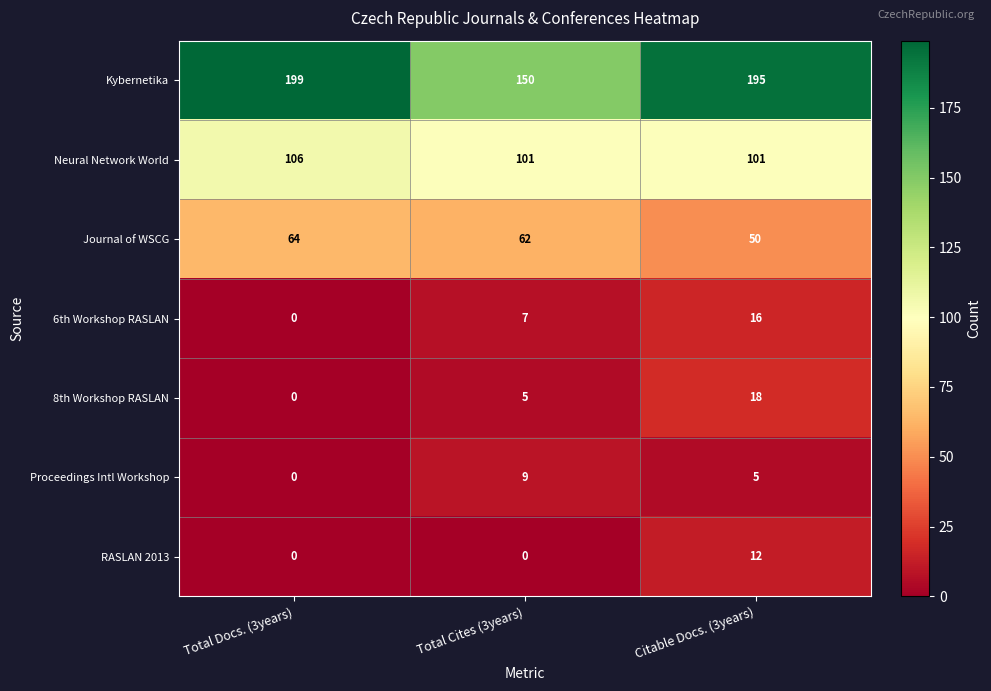

What is the sum of all 8th Workshop RASLAN values?

23